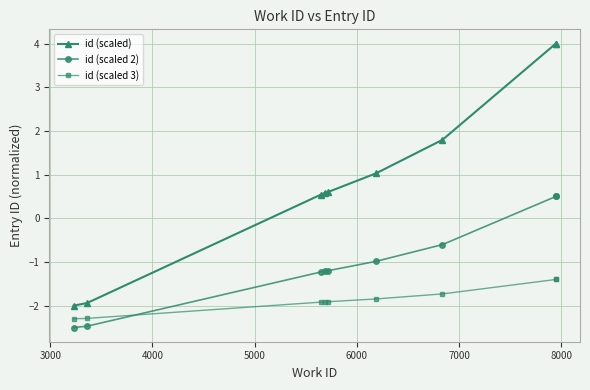

How many data points in id (scaled) are less than 0?

2